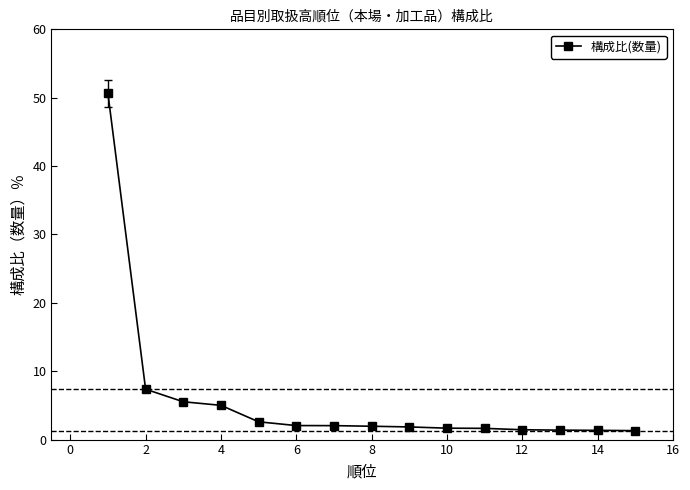

What is the difference between the maximum and second lowest values?

49.3